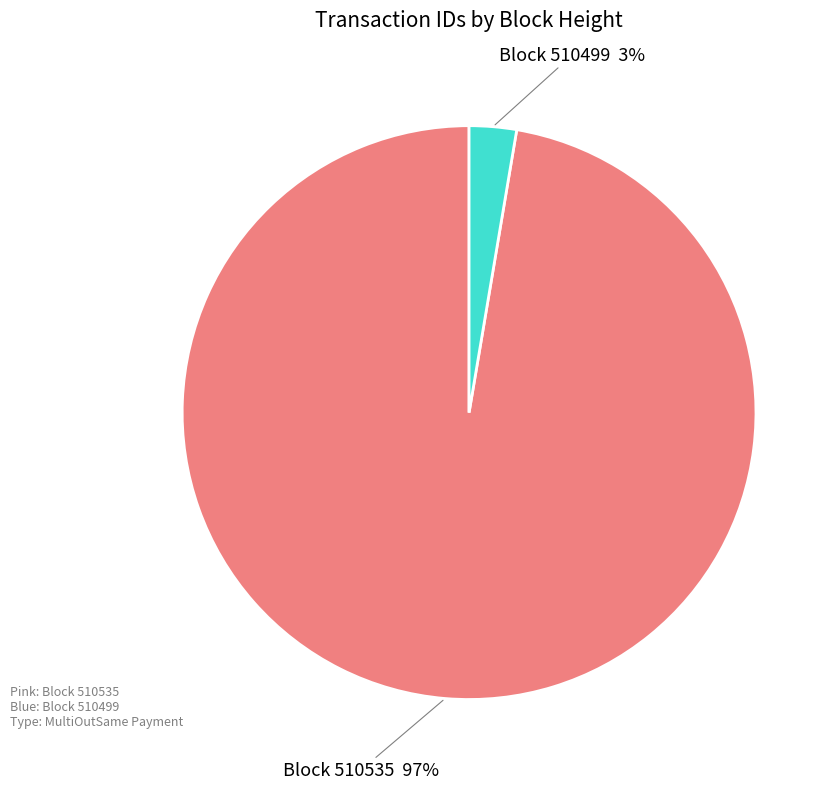

Is there a majority slice in this chart?

Yes